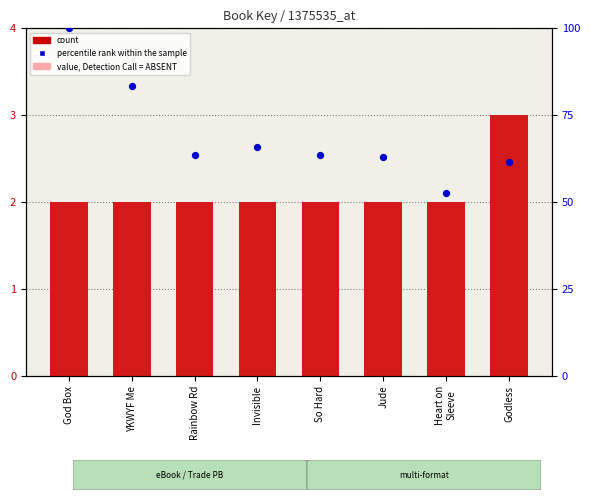

Which series has the largest total across all categories?

percentile rank within the sample